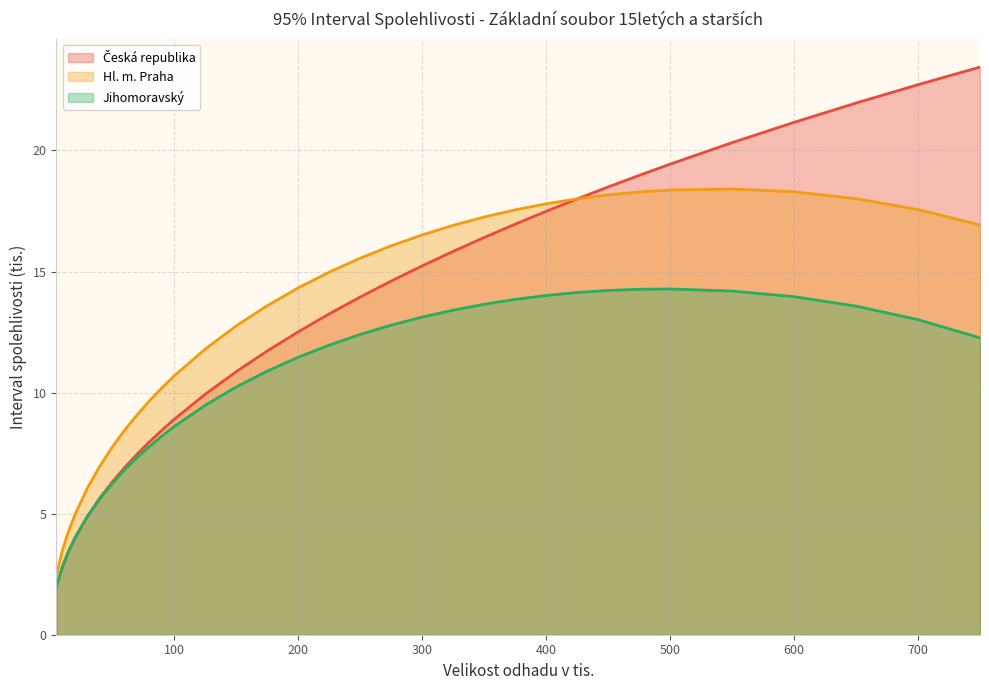

Which series has the largest total across all categories?

Hl. m. Praha